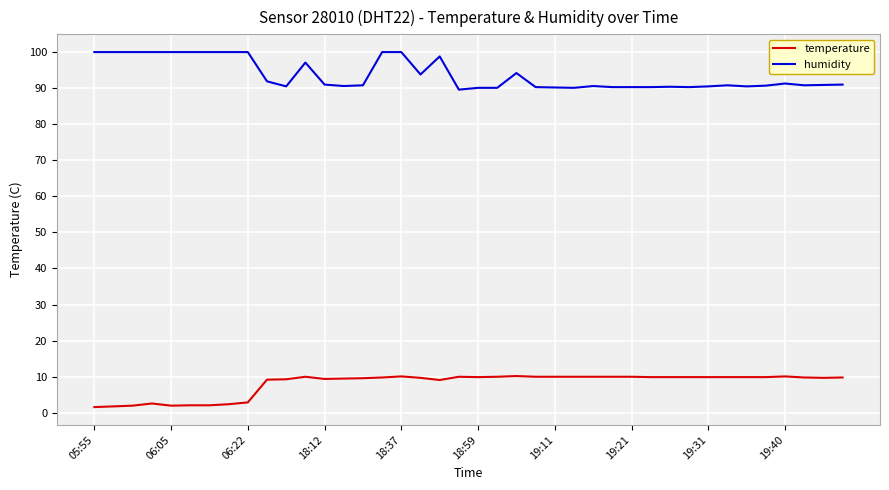

Which series has the largest total across all categories?

humidity